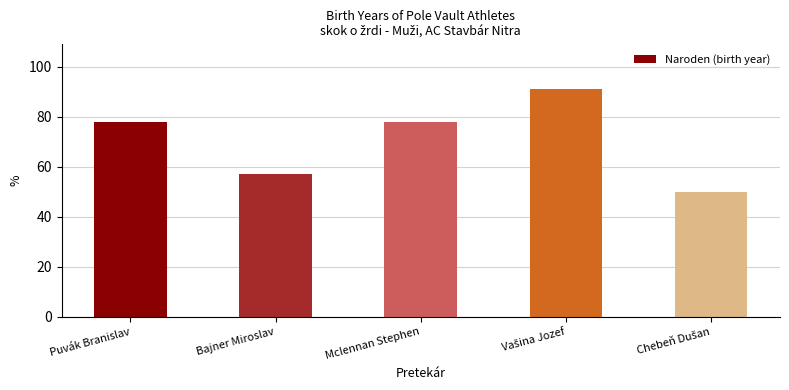

Are the bars grouped side by side (vs. stacked)?

No